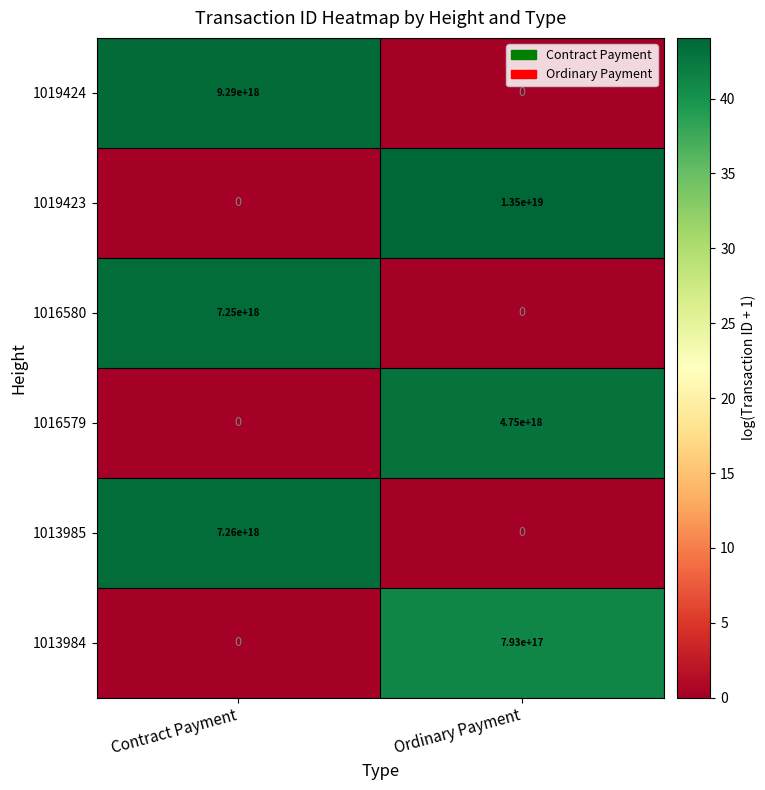

At how many categories does at least one series exceed 41?

2